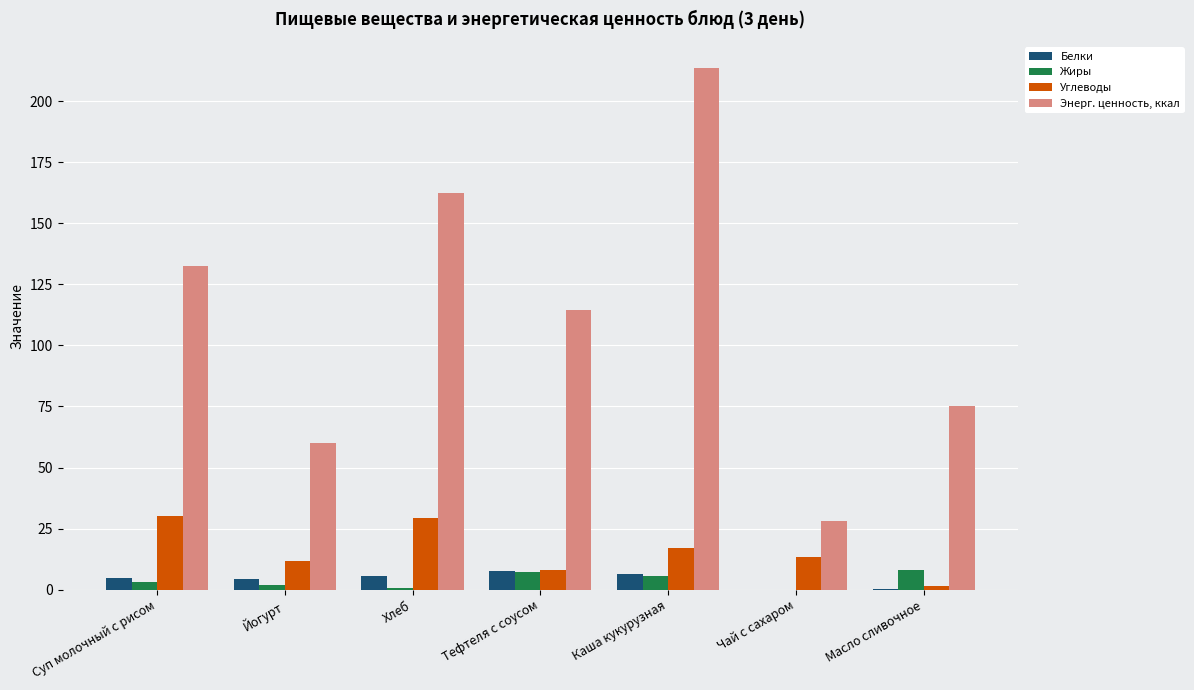

Read the Жиры value at Каша кукурузная.

5.7